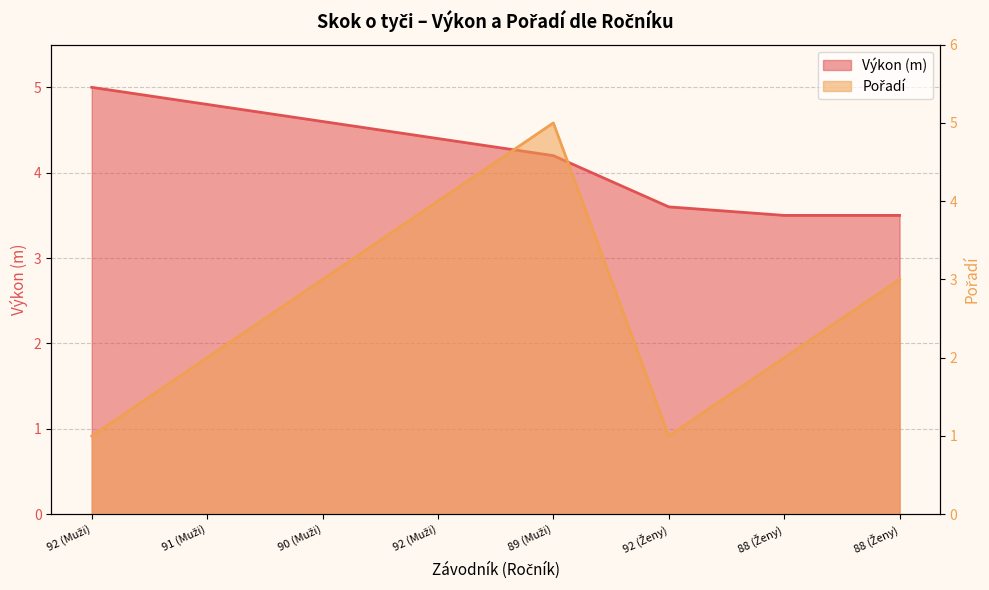

Between 90 (Muži) and 89 (Muži), which series saw the biggest shift?

Pořadí